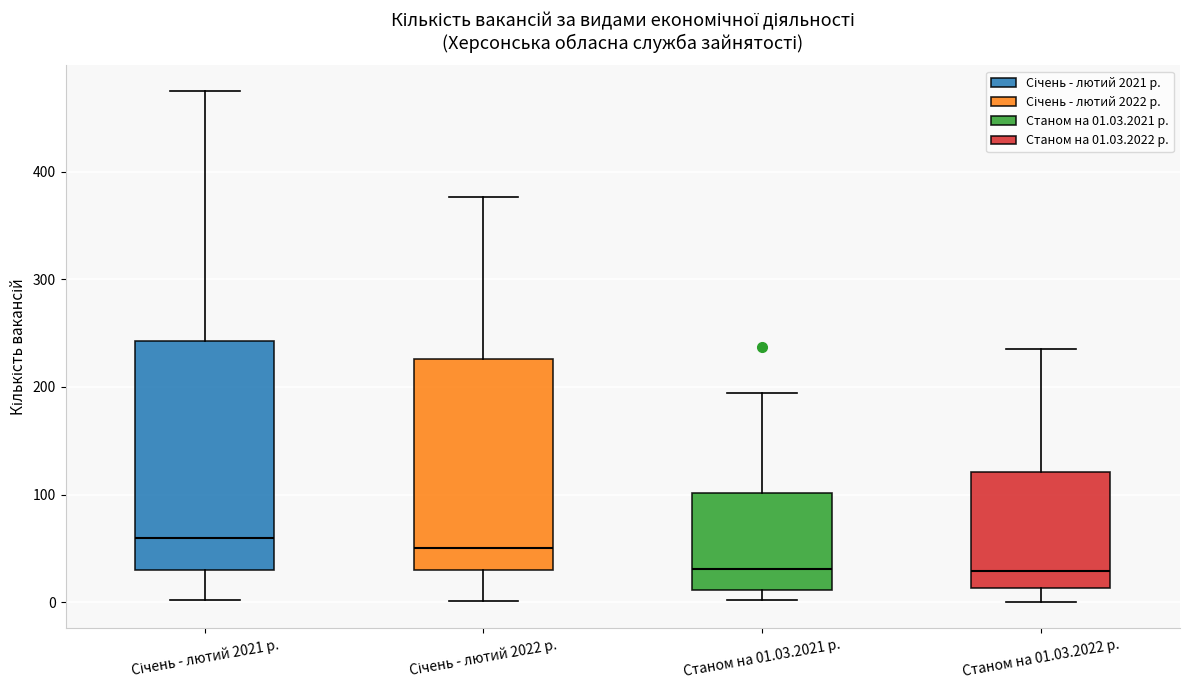

Reading left to right, transcribe this box plot: for each box, give where its median line is, the range the box spans, and where its two whiskers end, as read against the y-axis. The values are not printed on the chart, so give them approximately, as read against the axis.

Січень - лютий 2021 р.: median 60, box 30 to 240, whiskers 0 to 480
Січень - лютий 2022 р.: median 50, box 30 to 230, whiskers 0 to 380
Станом на 01.03.2021 р.: median 30, box 10 to 100, whiskers 0 to 190
Станом на 01.03.2022 р.: median 30, box 10 to 120, whiskers 0 to 240